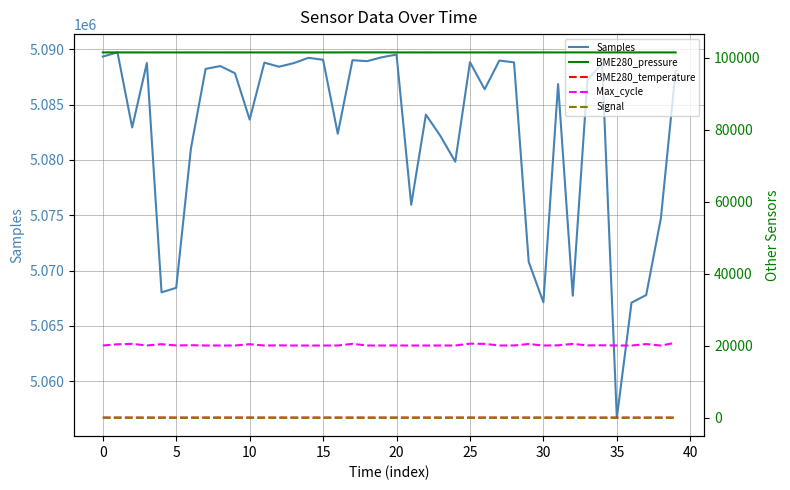

Read the Signal value at 29.

-72.0